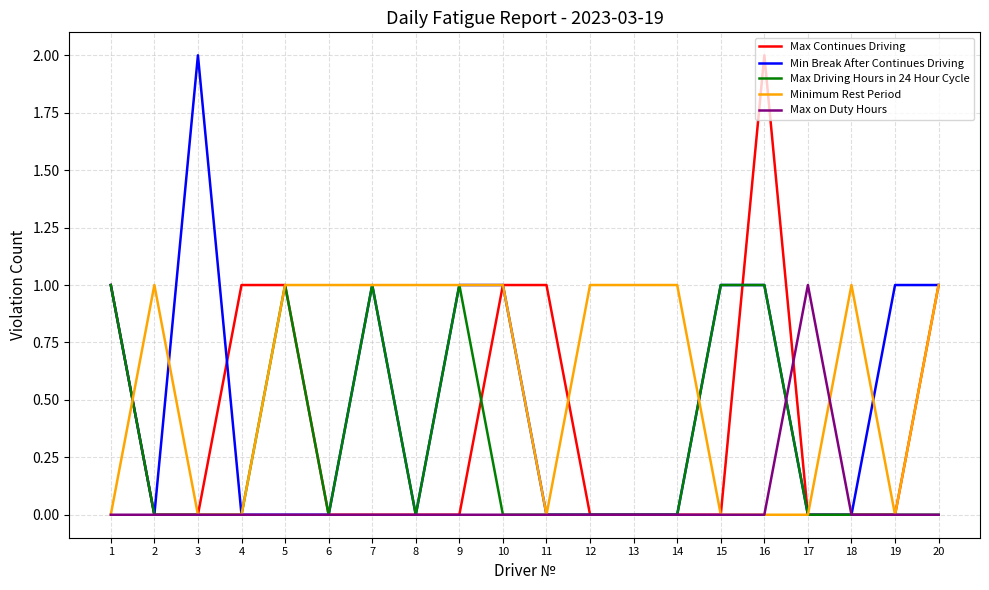

At which label does Min Break After Continues Driving reach its peak?

3